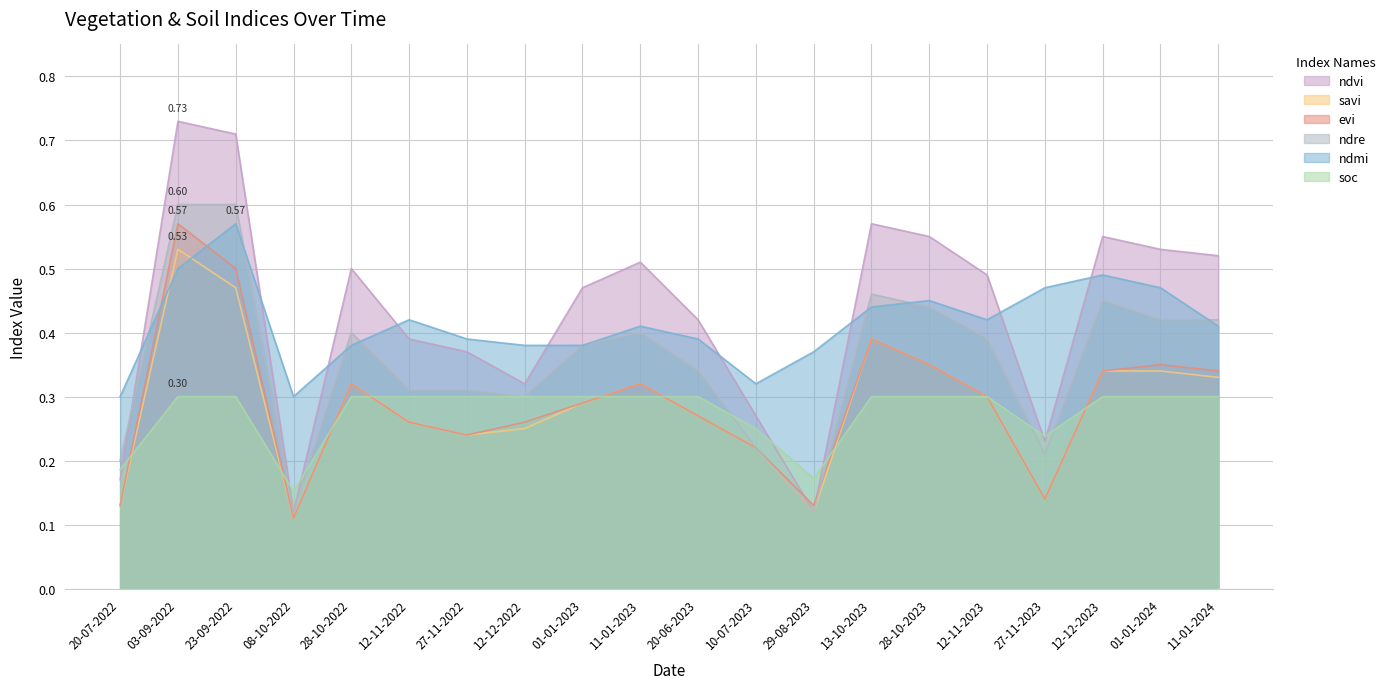

What is the greatest value displayed?

0.7